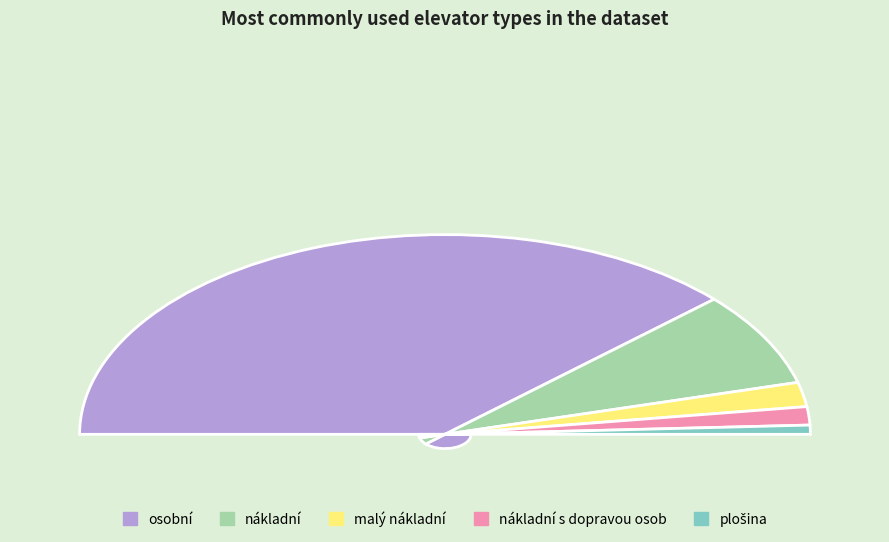

How many segments does this pie chart have?

5